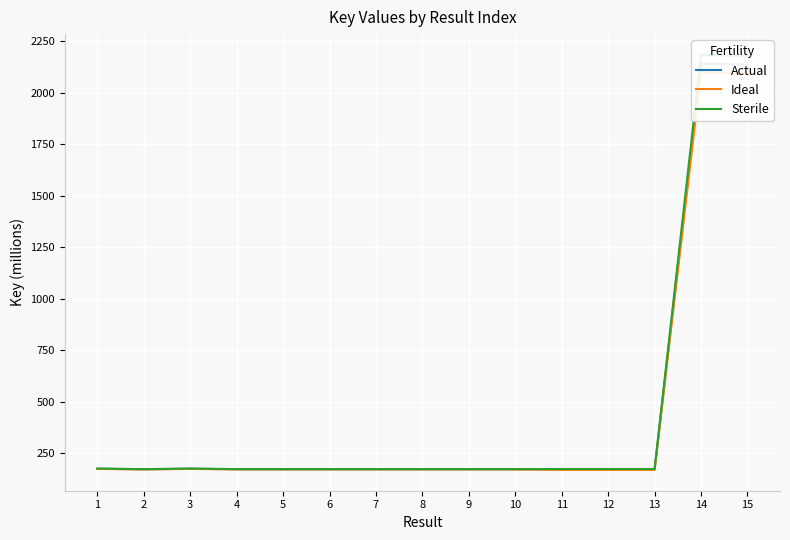

Count the number of categories in the chart.

15